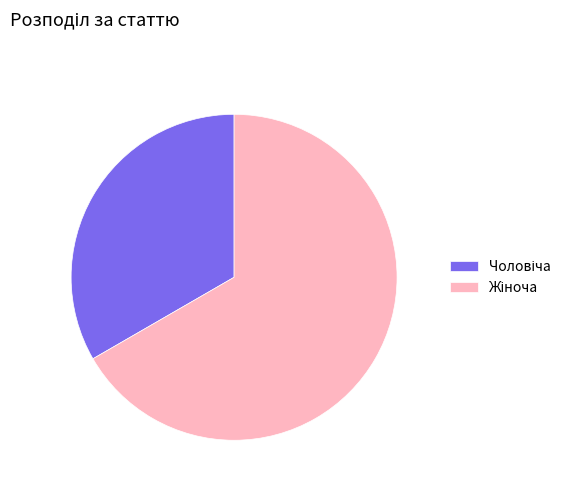

Is there a majority slice in this chart?

Yes